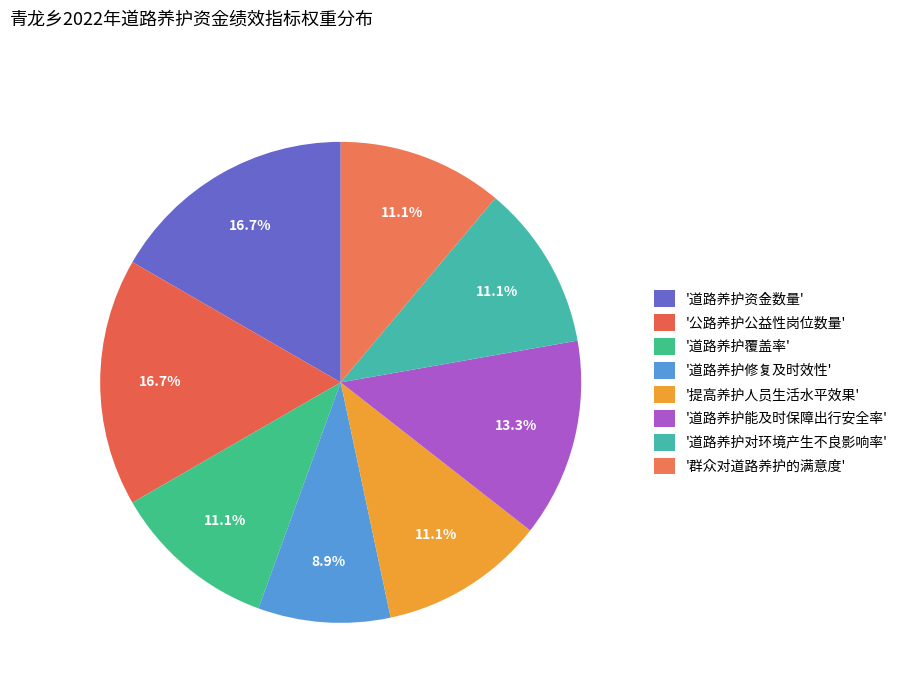

How many segments does this pie chart have?

8